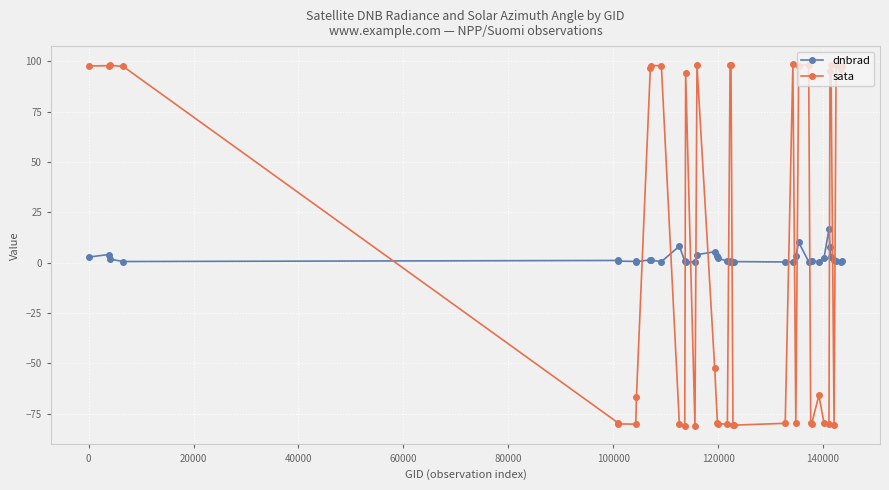

List the series in order of their peak value, highest first.

sata, dnbrad